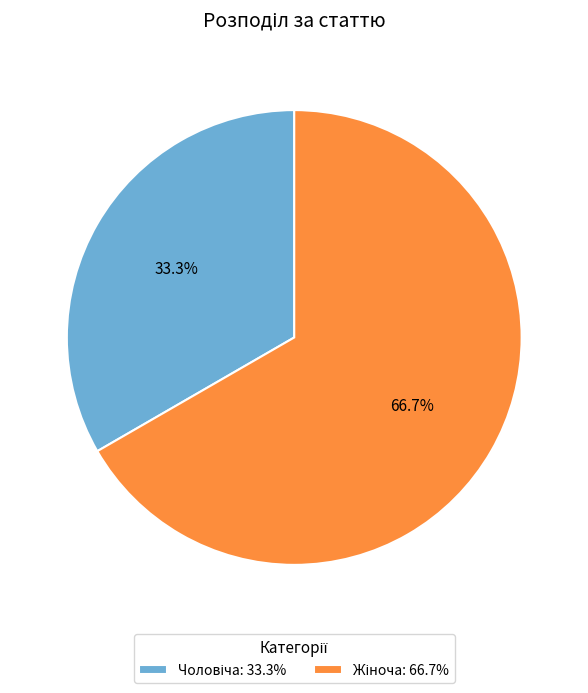

Is there any slice that represents more than half of the pie?

Yes